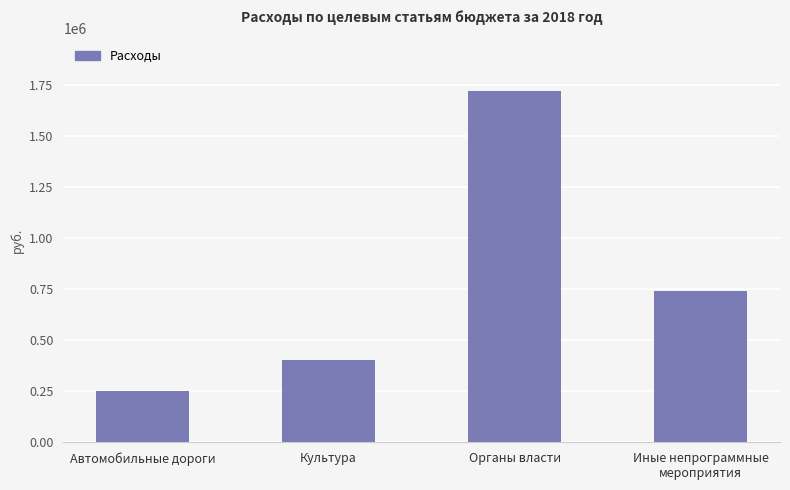

Reading left to right, transcribe all the data shown in this chart.

Автомобильные дороги=251708.0	Культура=402855.5	Органы власти=1719209.1	Иные непрограммные
мероприятия=742880.2